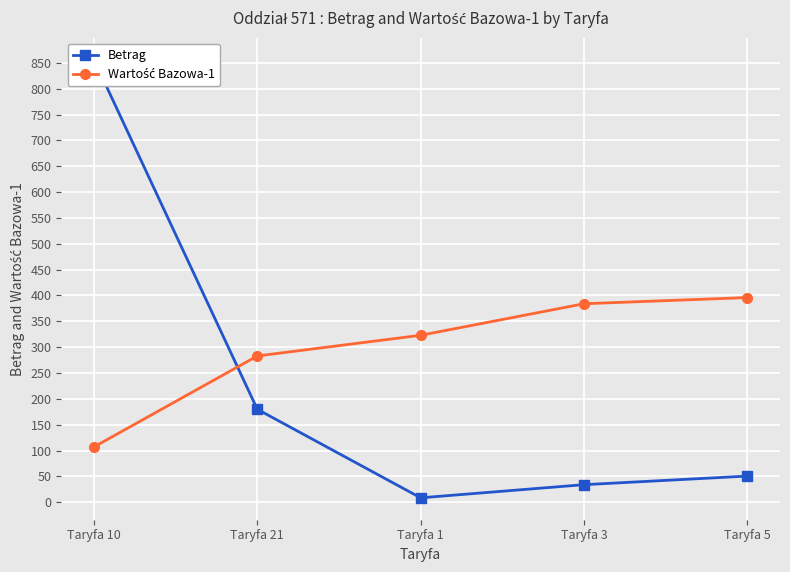

What is the lowest value of the Wartość Bazowa-1 series?

107.0